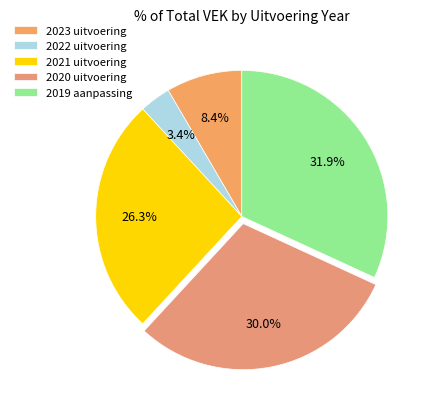

Is it true that 2023 uitvoering is 17% of the pie?

False